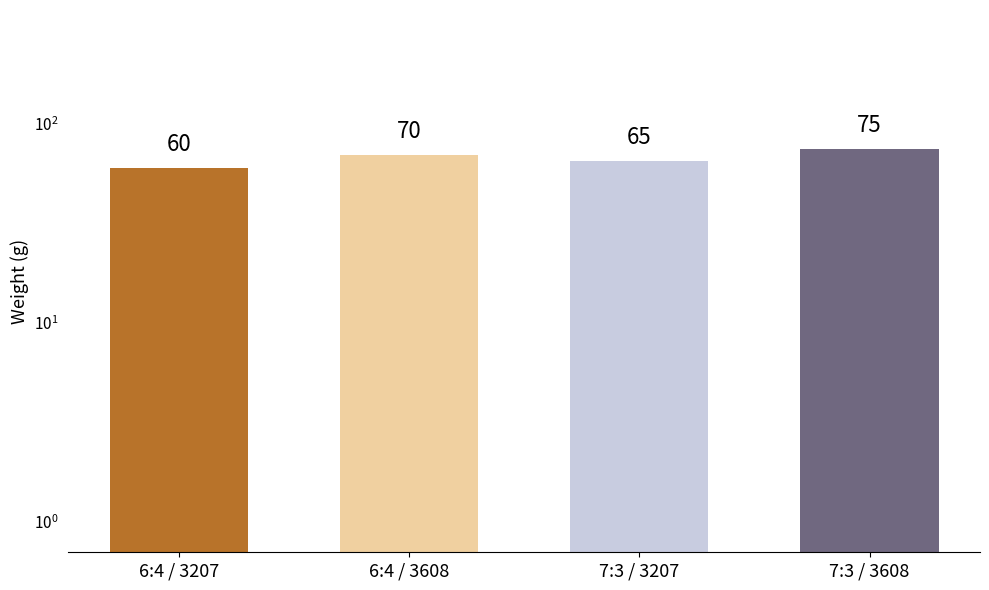

What is the change in value from 6:4 / 3608 to 7:3 / 3608?

+5